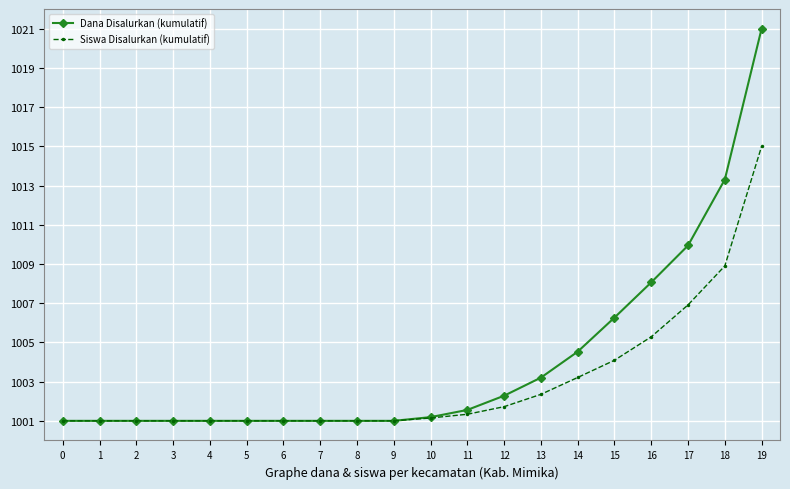

What are all the series names shown in the legend?

Dana Disalurkan (kumulatif), Siswa Disalurkan (kumulatif)